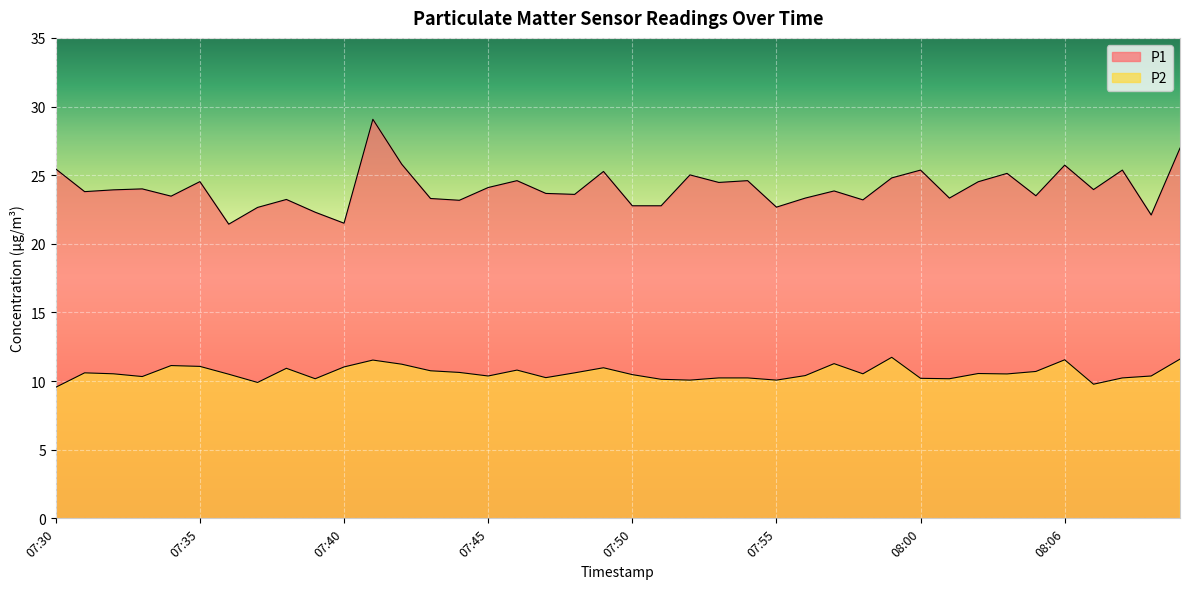

At which label is P1 closest to 25?

07:52